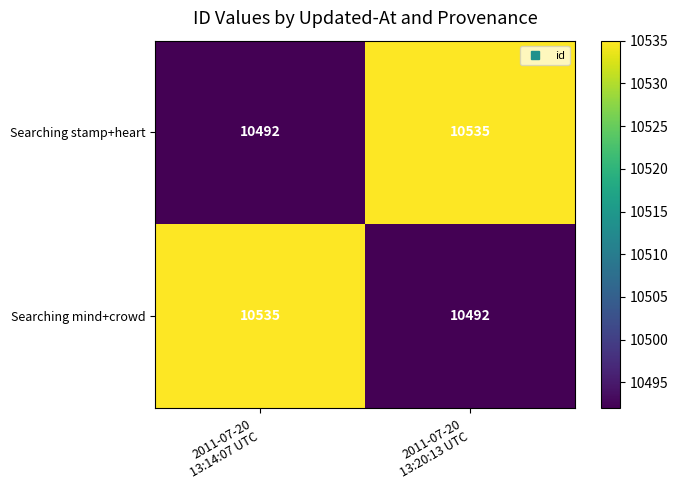

What is the sum of all Searching stamp+heart values?

21027